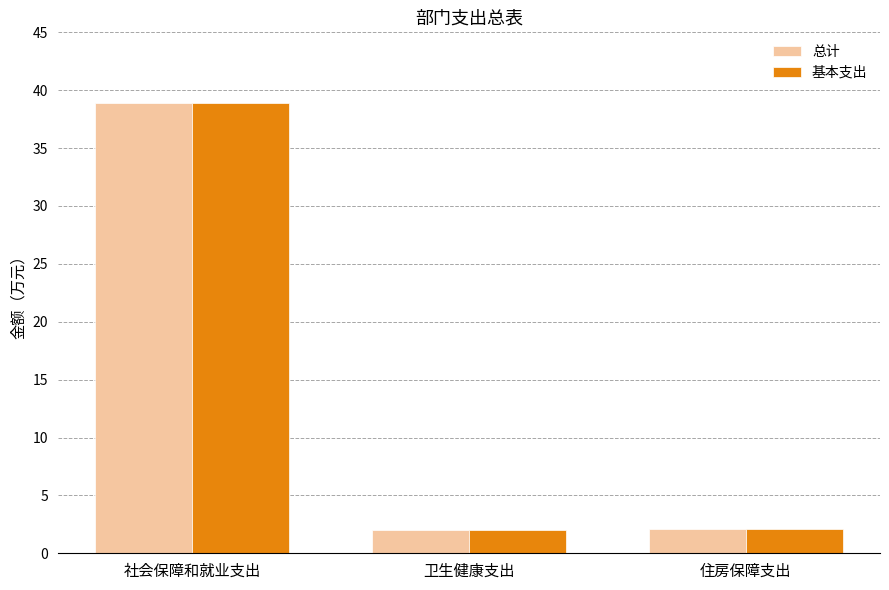

What is the average value of the 基本支出 series?

14.3